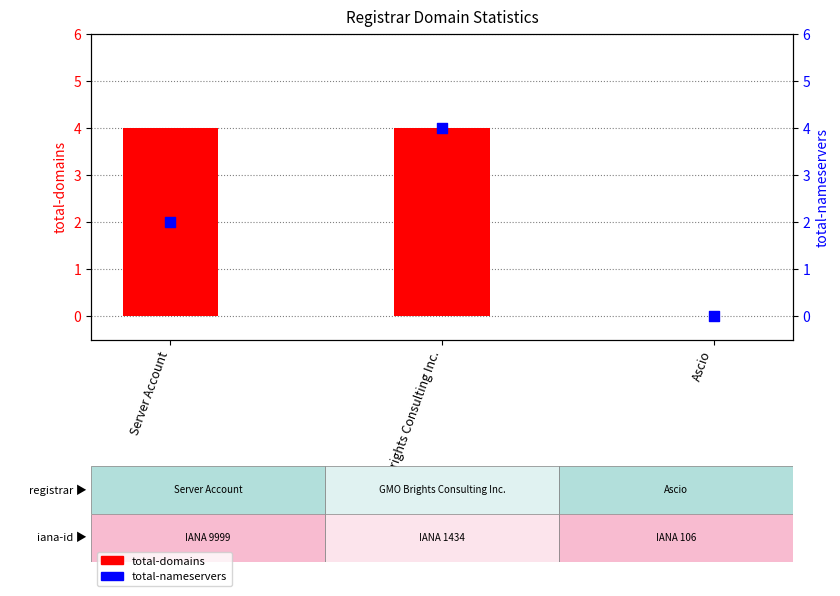

What are all the series names shown in the legend?

total-domains, total-nameservers